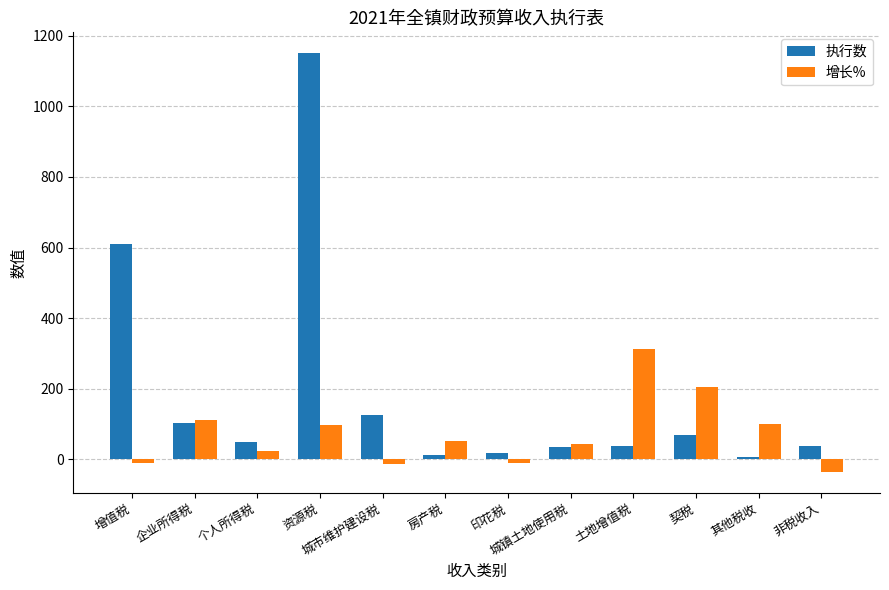

What is the maximum value shown in the chart?

1151.0